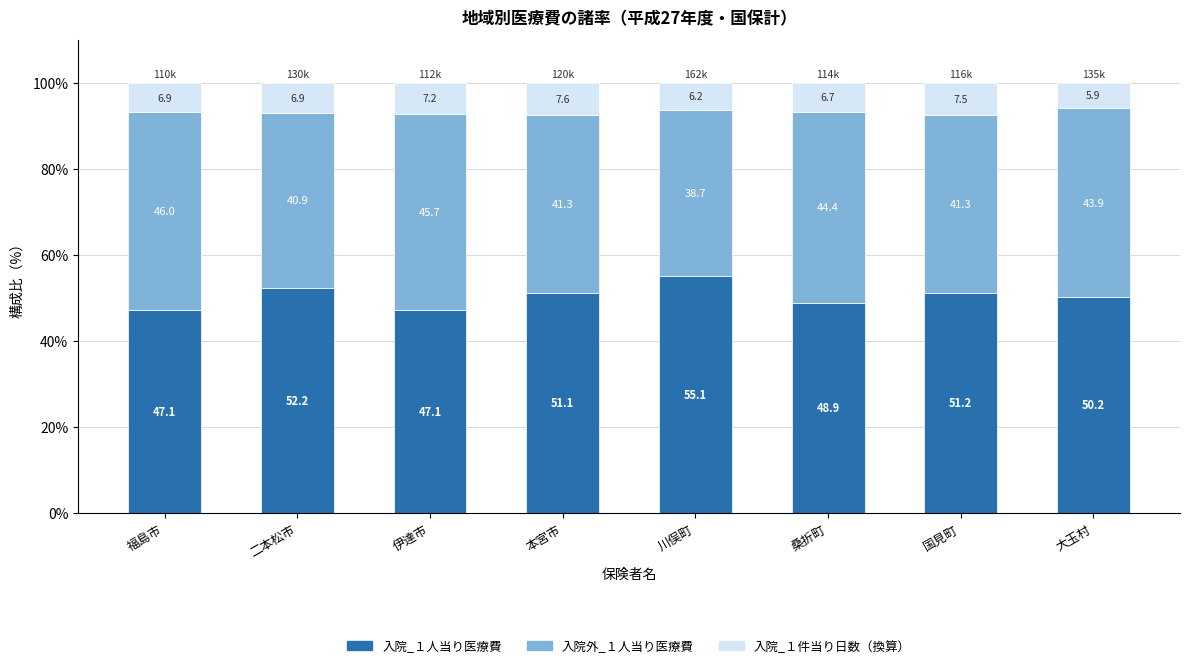

What is the total value across all series at 国見町?

100.0